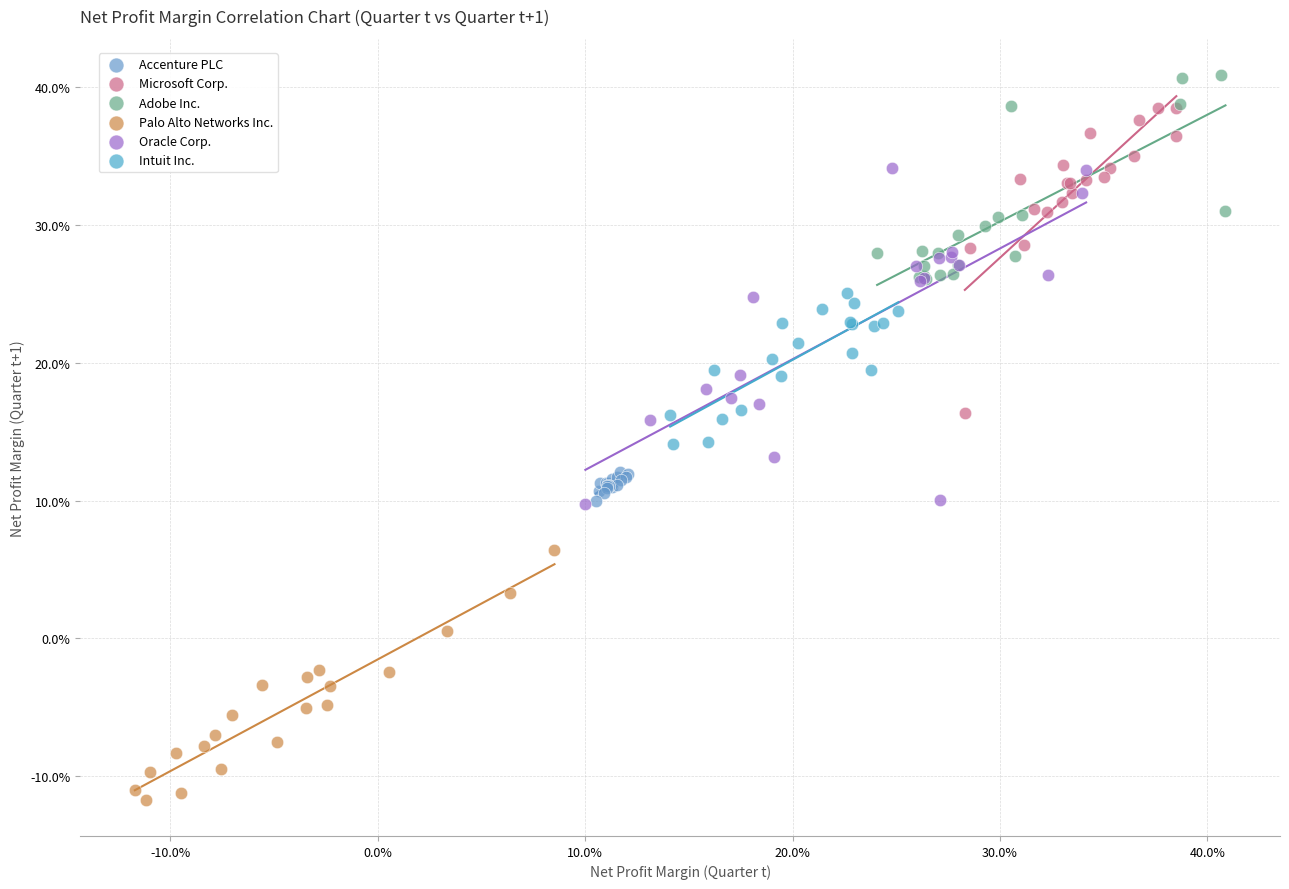

What are all the series names shown in the legend?

Accenture PLC, Microsoft Corp., Adobe Inc., Palo Alto Networks Inc., Oracle Corp., Intuit Inc.